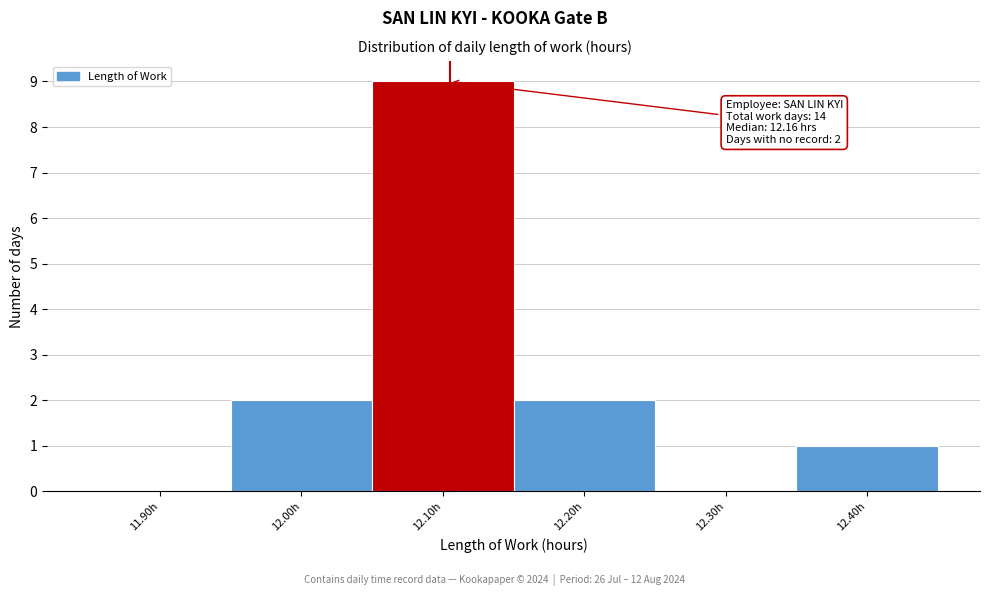

Reading left to right, transcribe all the data shown in this chart.

11.90h=0	12.00h=2	12.10h=9	12.20h=2	12.30h=0	12.40h=1